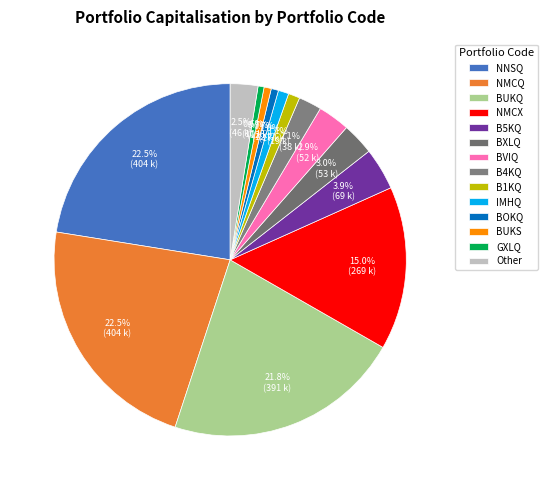

How many slices are in this pie chart?

14